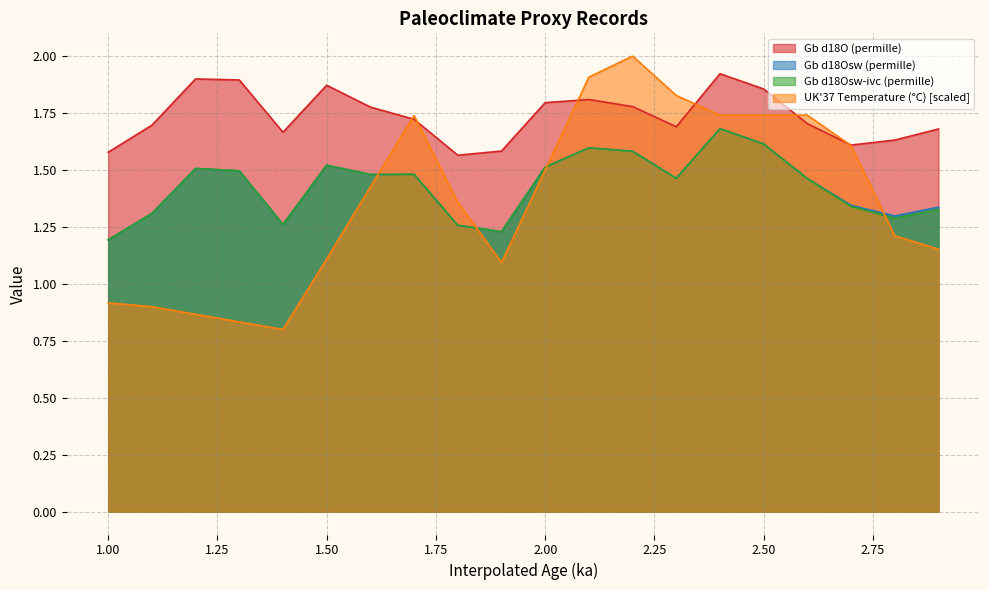

Reading left to right, extract all data points from this chart.

Gb d18O (permille): 1.0=1.6	1.1=1.7	1.2=1.9	1.3=1.9	1.4=1.7	1.5=1.9	1.6=1.8	1.7=1.7	1.8=1.6	1.9=1.6	2.0=1.8	2.1=1.8	2.2=1.8	2.3=1.7	2.4=1.9	2.5=1.9	2.6=1.7	2.7=1.6	2.8=1.6	2.9=1.7
Gb d18Osw (permille): 1.0=1.2	1.1=1.3	1.2=1.5	1.3=1.5	1.4=1.3	1.5=1.5	1.6=1.5	1.7=1.5	1.8=1.3	1.9=1.2	2.0=1.5	2.1=1.6	2.2=1.6	2.3=1.5	2.4=1.7	2.5=1.6	2.6=1.5	2.7=1.3	2.8=1.3	2.9=1.3
Gb d18Osw-ivc (permille): 1.0=1.2	1.1=1.3	1.2=1.5	1.3=1.5	1.4=1.3	1.5=1.5	1.6=1.5	1.7=1.5	1.8=1.3	1.9=1.2	2.0=1.5	2.1=1.6	2.2=1.6	2.3=1.5	2.4=1.7	2.5=1.6	2.6=1.5	2.7=1.3	2.8=1.3	2.9=1.3
UK37 Temperature (C): 1.0=0.9	1.1=0.9	1.2=0.9	1.3=0.8	1.4=0.8	1.5=1.1	1.6=1.4	1.7=1.7	1.8=1.4	1.9=1.1	2.0=1.5	2.1=1.9	2.2=2.0	2.3=1.8	2.4=1.7	2.5=1.7	2.6=1.7	2.7=1.6	2.8=1.2	2.9=1.2